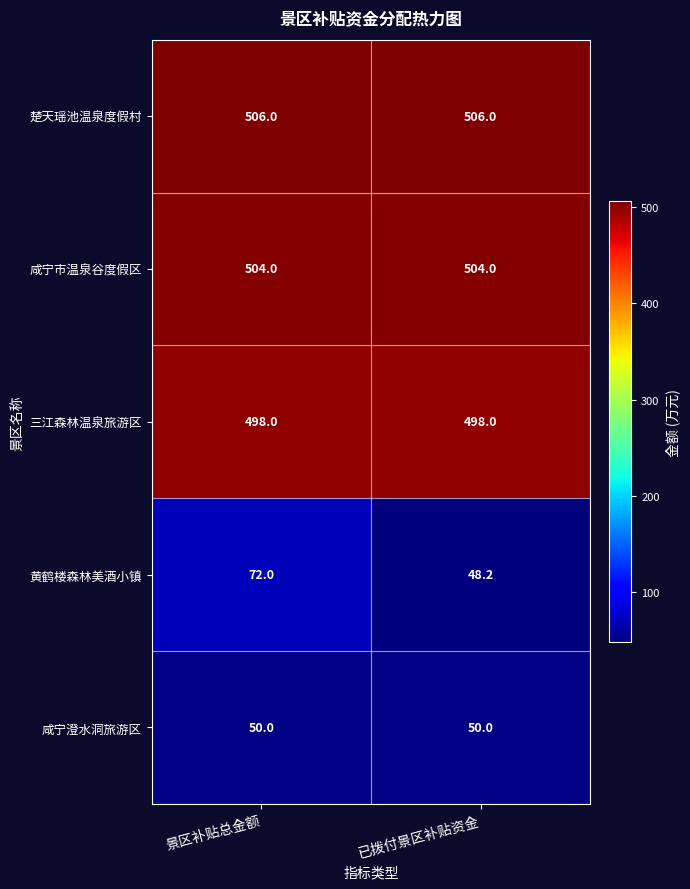

Count the number of categories in the chart.

2